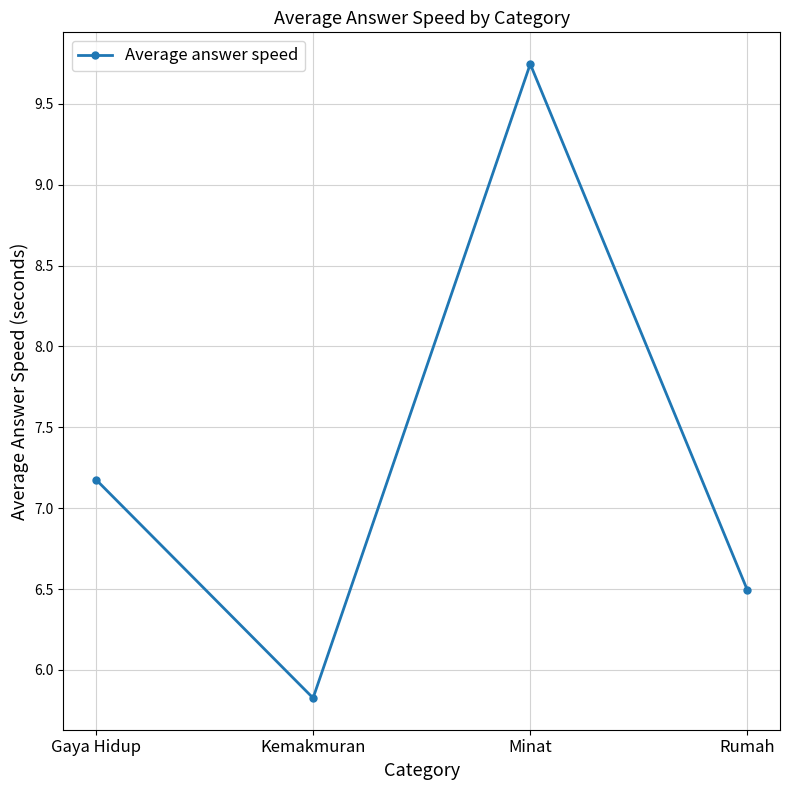

Rank the categories by value from highest to lowest.

Minat, Gaya Hidup, Rumah, Kemakmuran